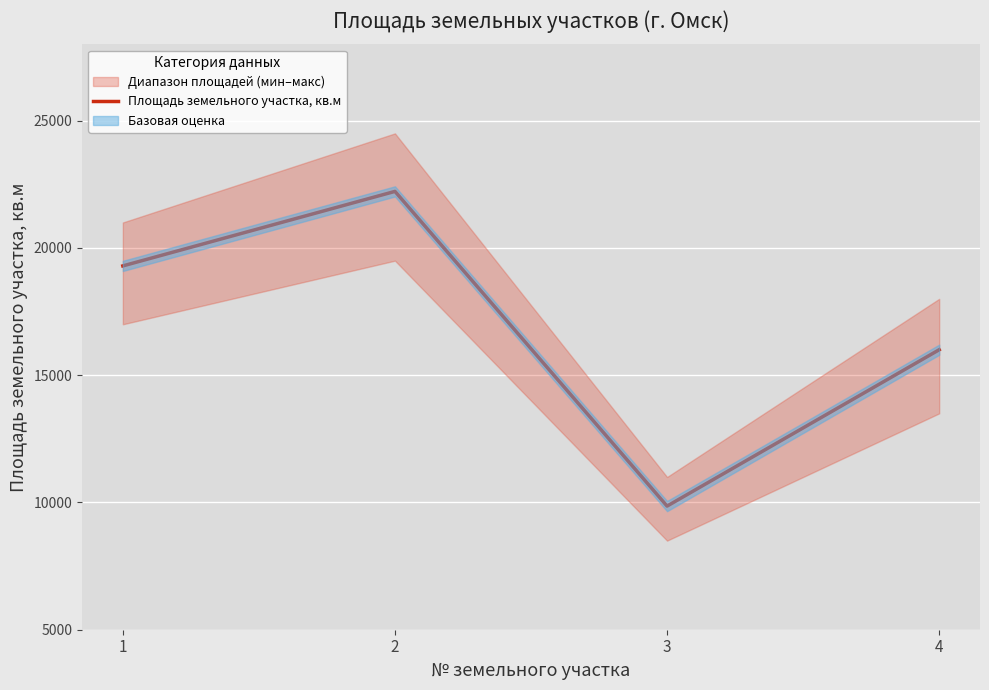

What is the difference between the maximum and minimum values?

12364